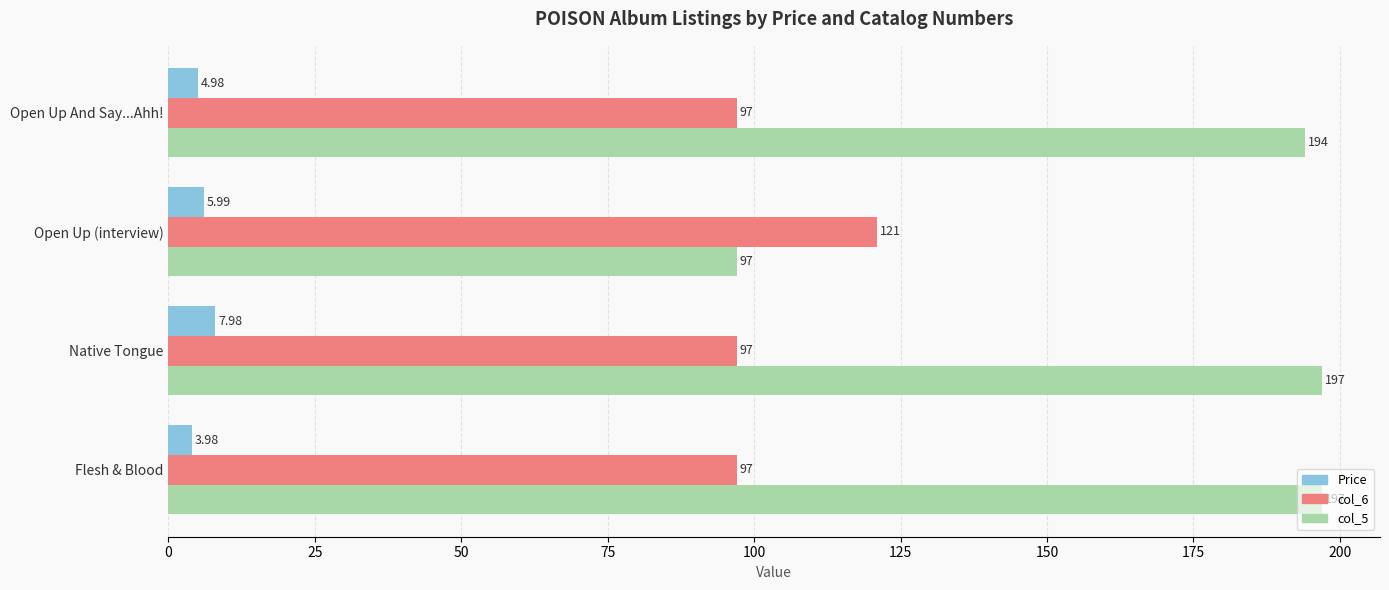

List the series in order of their peak value, highest first.

col_5, col_6, Price